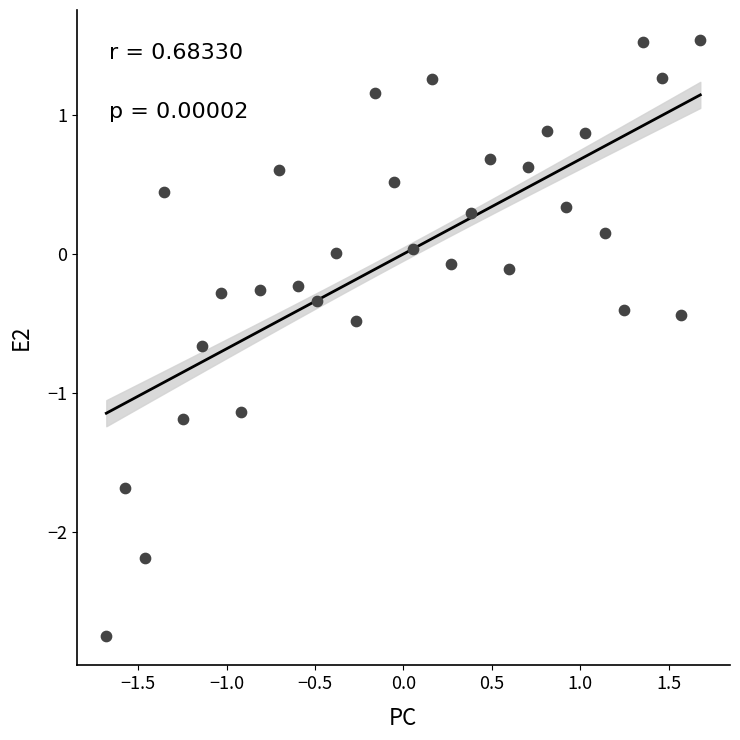

What is the range of Y values (max minus min)?

4.3